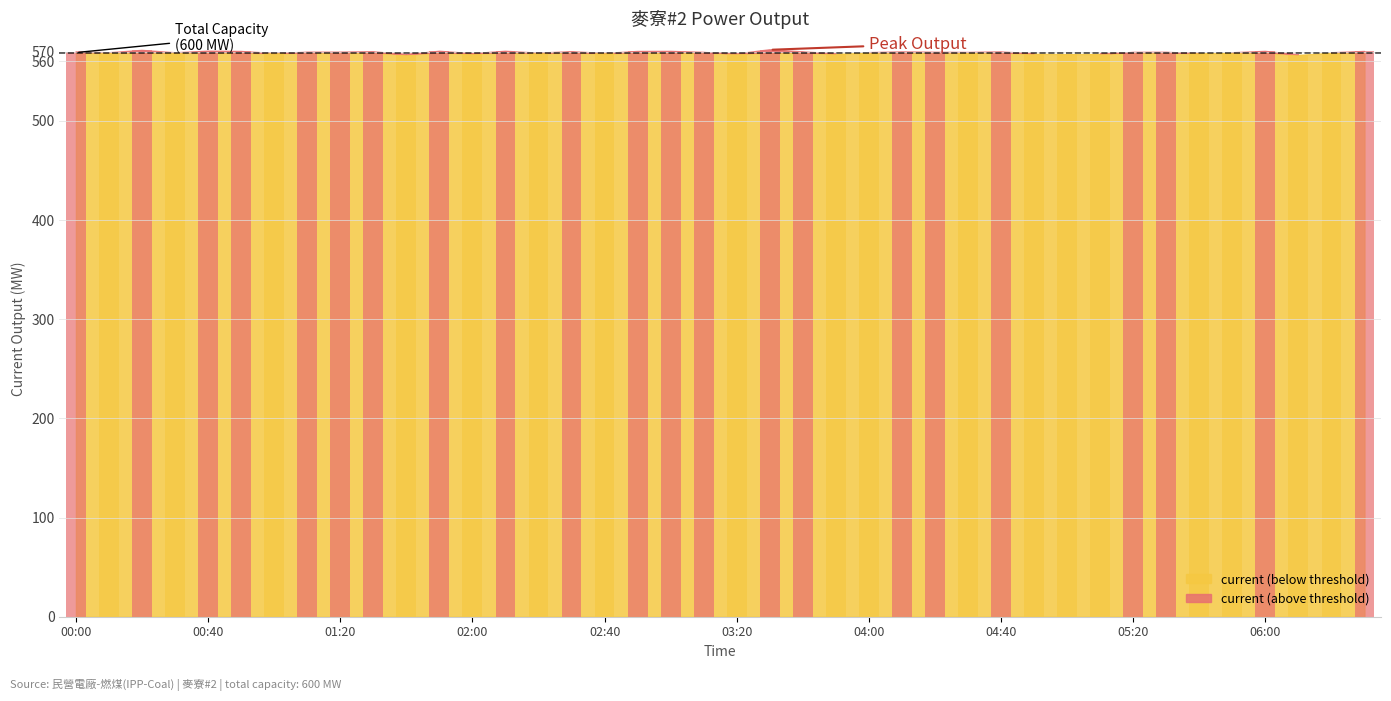

What is the label of the 19th bar from the right?

03:30